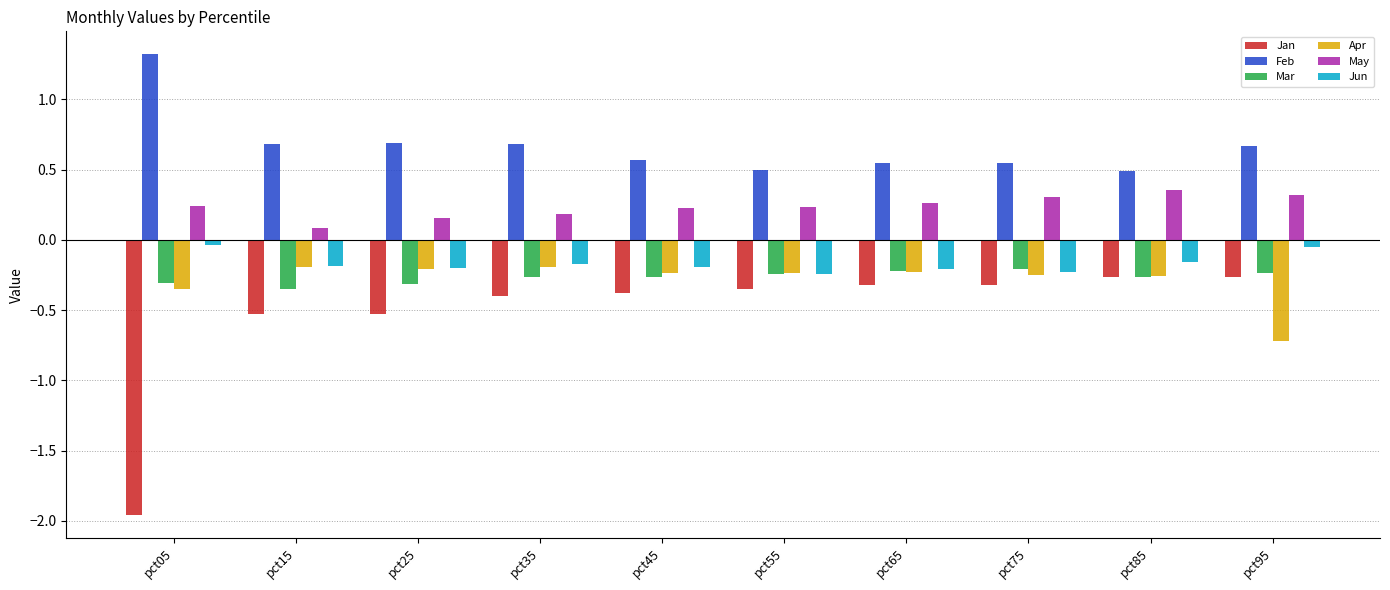

The value of May at pct75 is 0.5. True or false?

False